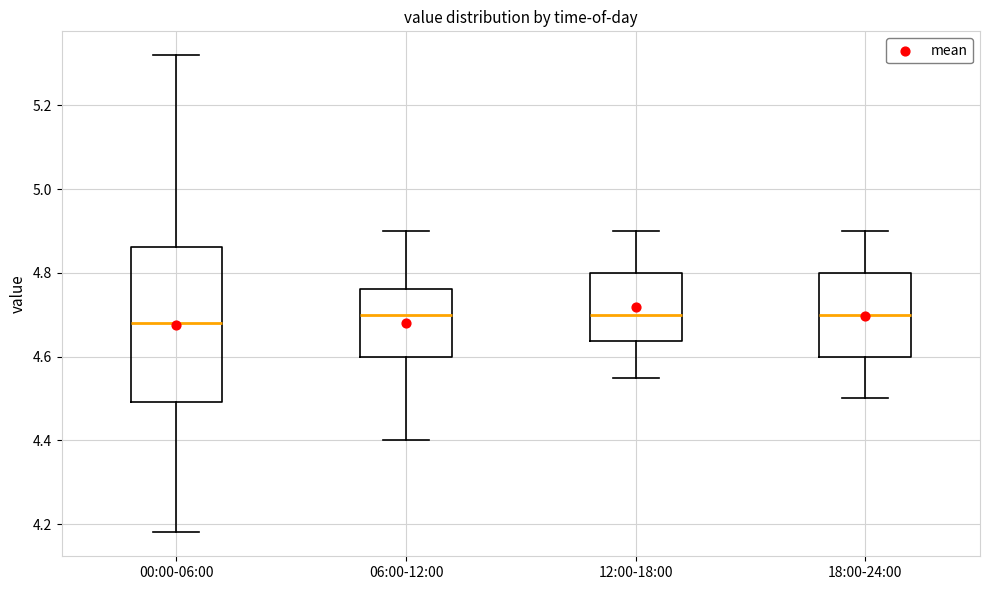

Where does the median line of the box for 18:00-24:00 sit on the y-axis? The values are not printed on the chart, so give them approximately, as read against the axis.

4.70